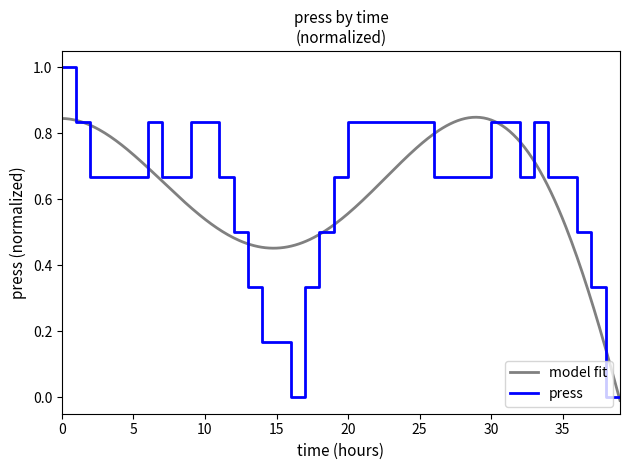

Reading right to left, what are all the values shown in this chart?

0.0	0.0	0.3	0.5	0.7	0.7	0.8	0.7	0.8	0.8	0.7	0.7	0.7	0.7	0.8	0.8	0.8	0.8	0.8	0.8	0.7	0.5	0.3	0.0	0.2	0.2	0.3	0.5	0.7	0.8	0.8	0.7	0.7	0.8	0.7	0.7	0.7	0.7	0.8	1.0